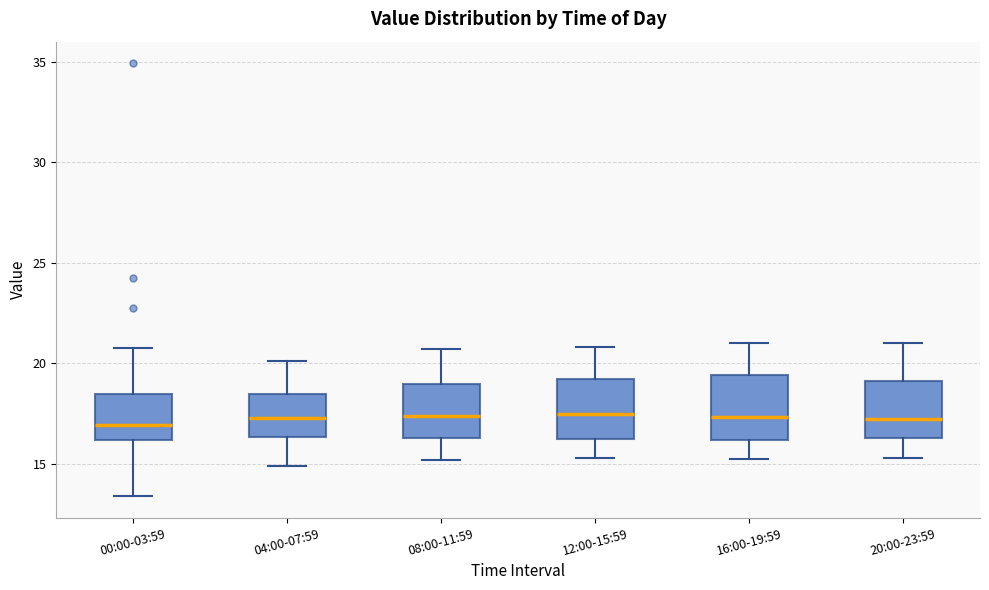

Reading left to right, transcribe this box plot: for each box, give where its median line is, the range the box spans, and where its two whiskers end, as read against the y-axis. The values are not printed on the chart, so give them approximately, as read against the axis.

00:00-03:59: median 17.0, box 16.0 to 18.5, whiskers 13.5 to 21.0
04:00-07:59: median 17.5, box 16.5 to 18.5, whiskers 15.0 to 20.0
08:00-11:59: median 17.5, box 16.5 to 19.0, whiskers 15.0 to 20.5
12:00-15:59: median 17.5, box 16.0 to 19.5, whiskers 15.5 to 21.0
16:00-19:59: median 17.5, box 16.0 to 19.5, whiskers 15.5 to 21.0
20:00-23:59: median 17.5, box 16.5 to 19.0, whiskers 15.5 to 21.0